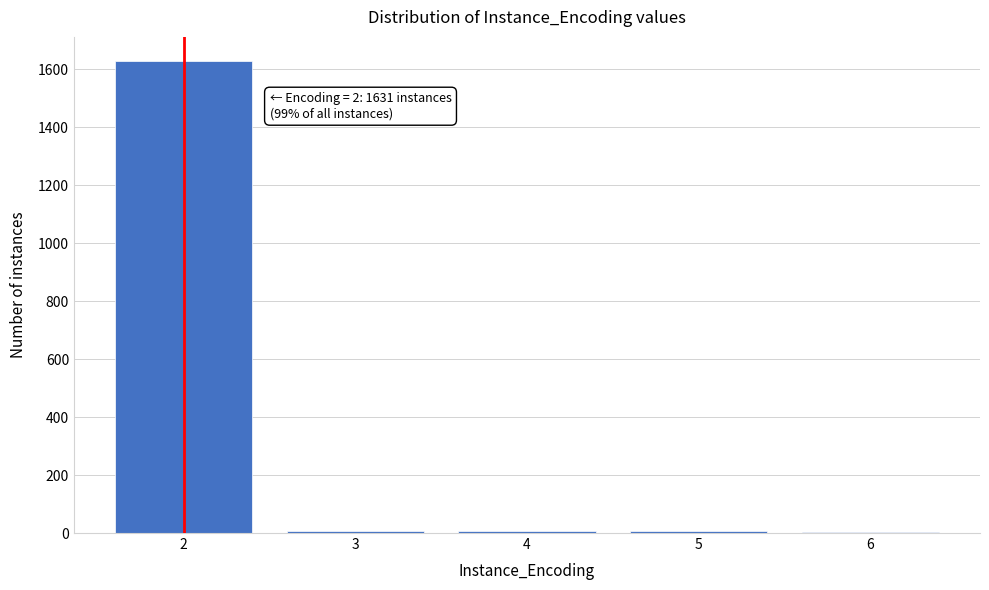

What is the sum of all values?

1651